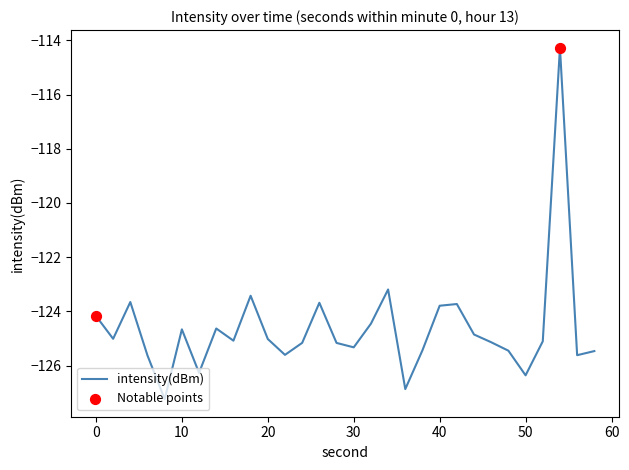

What is the difference between the maximum and minimum values?

13.0